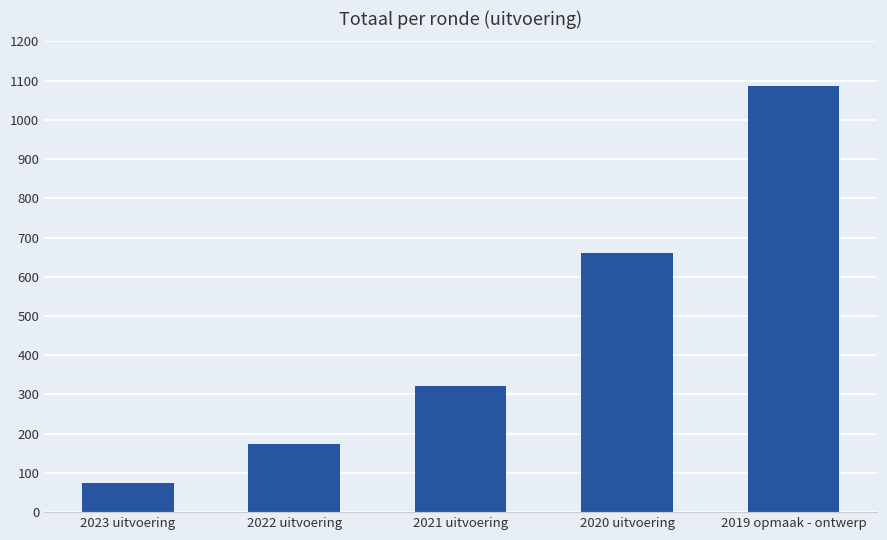

What is the minimum value shown in the chart?

75